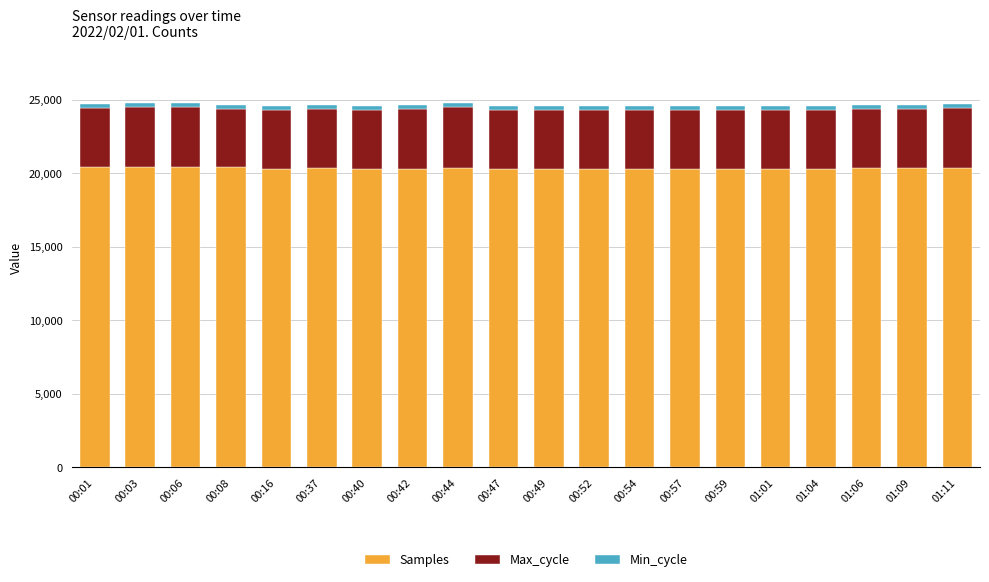

Are the bars horizontal?

No